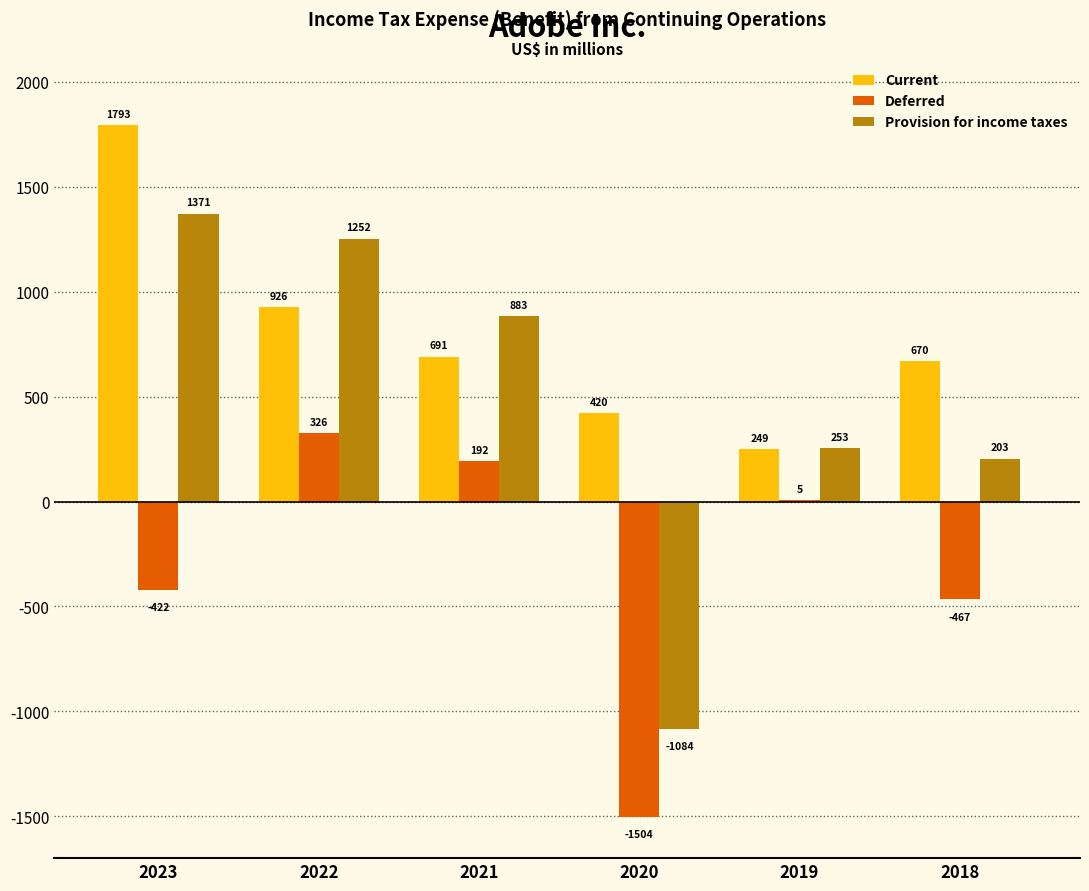

Where does the Current series first go above 691?

2023